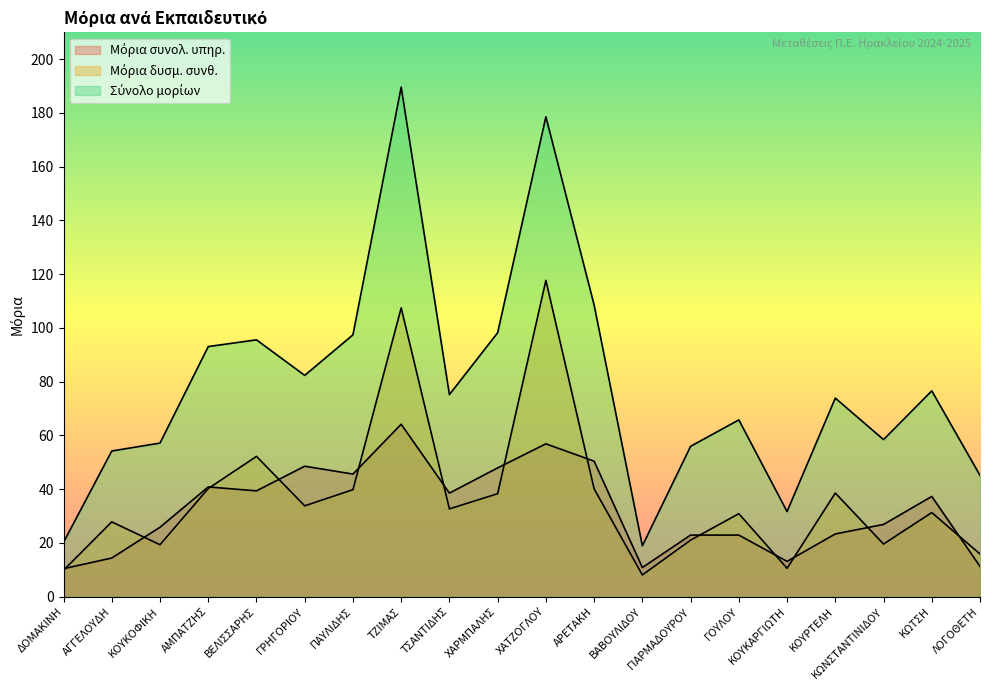

How many lines are shown in the chart?

3